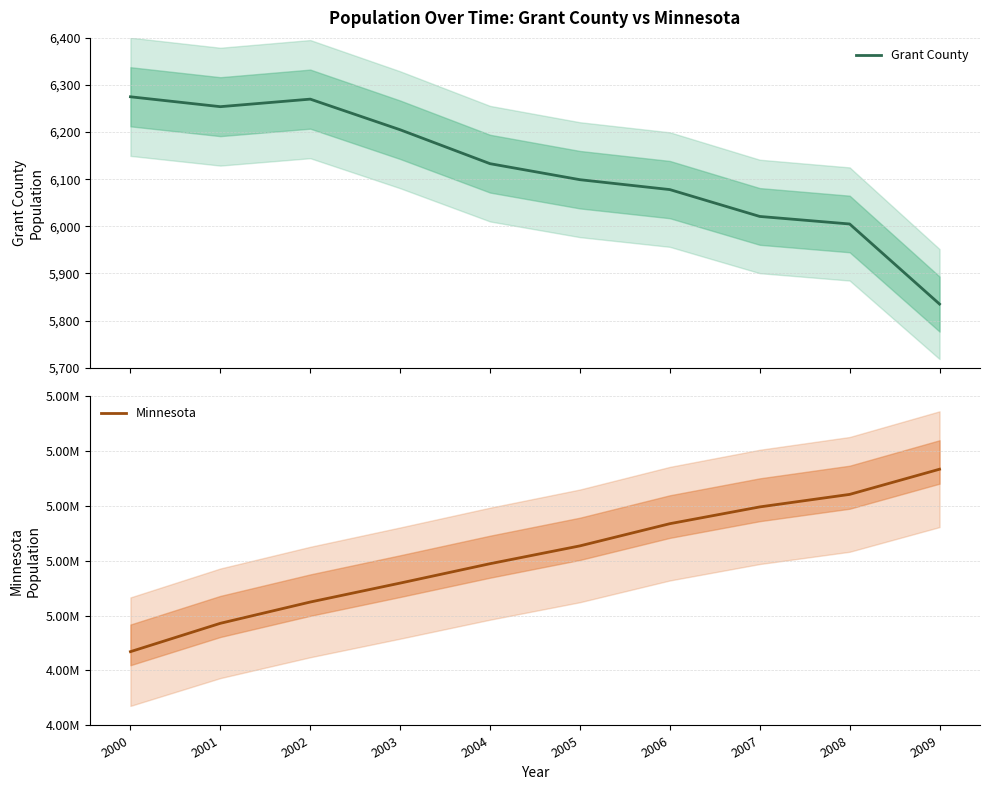

How many interior local valleys does the Grant County series have?

1